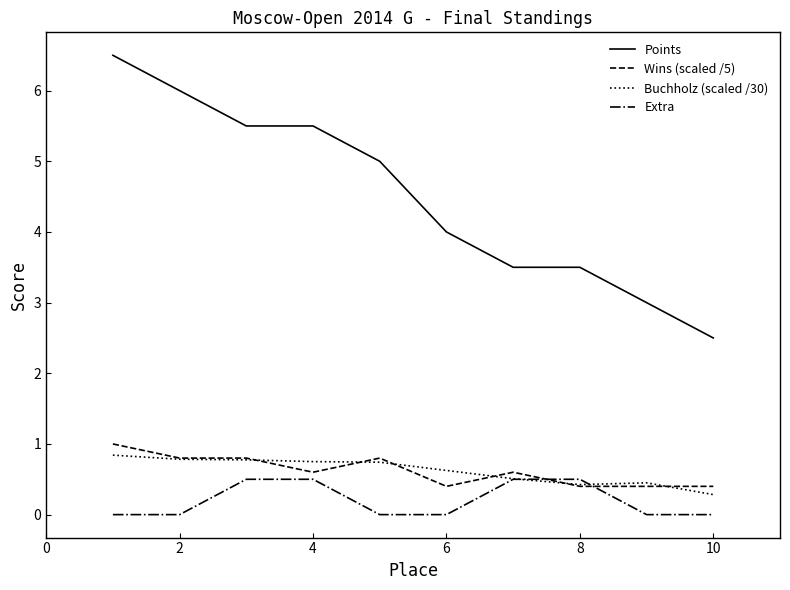

What is the sum of all Buchholz (scaled /30) values?

6.2